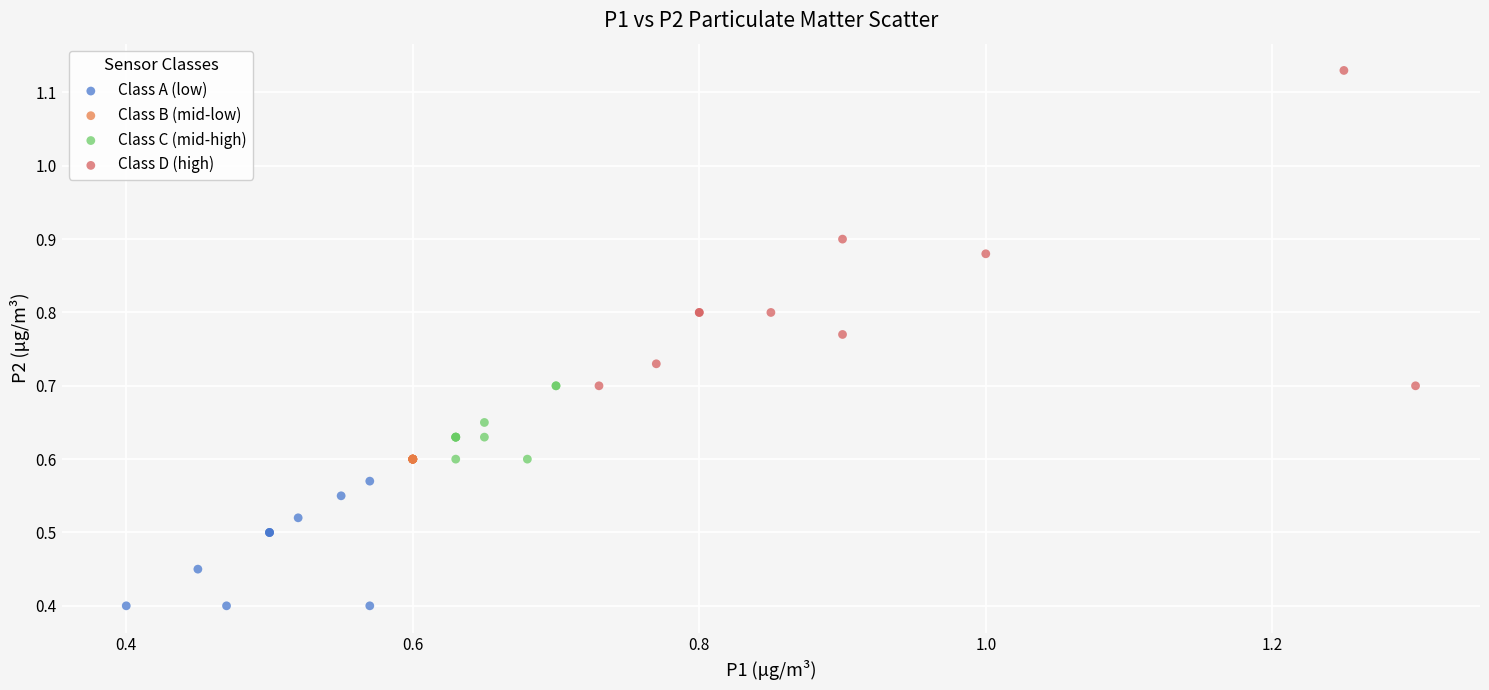

What are all the series names shown in the legend?

Class A (low), Class B (mid-low), Class C (mid-high), Class D (high)